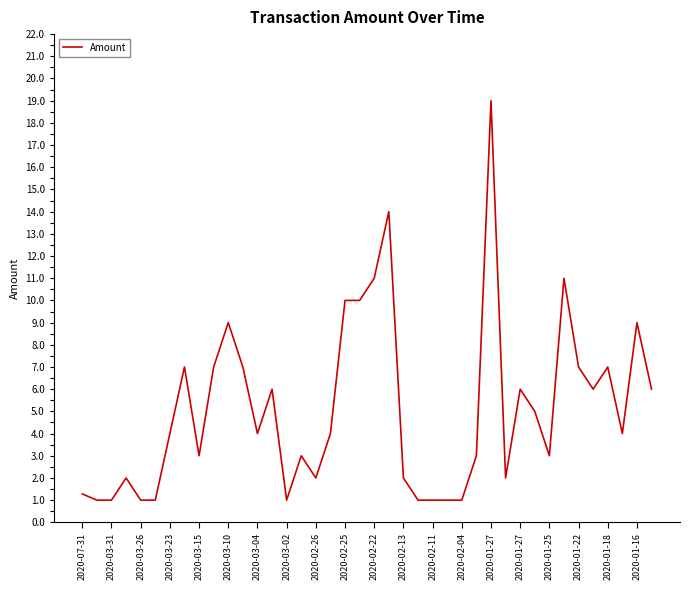

What is the minimum value shown in the chart?

1.0